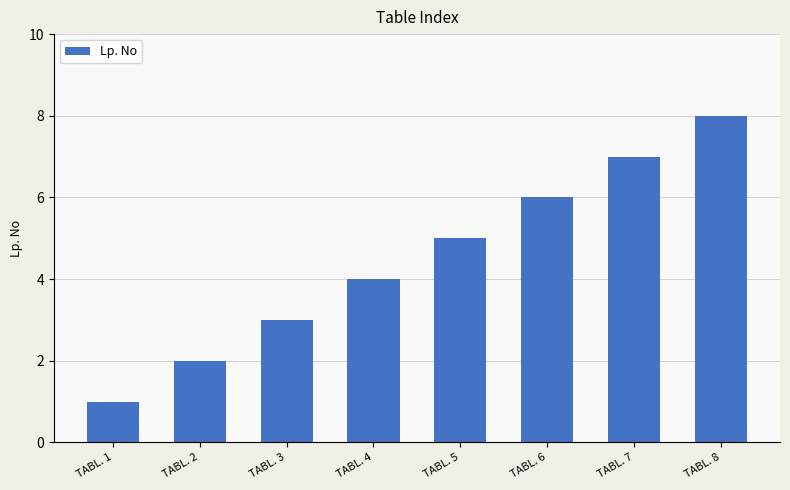

Is it true that the value at TABL. 1 is 0?

False